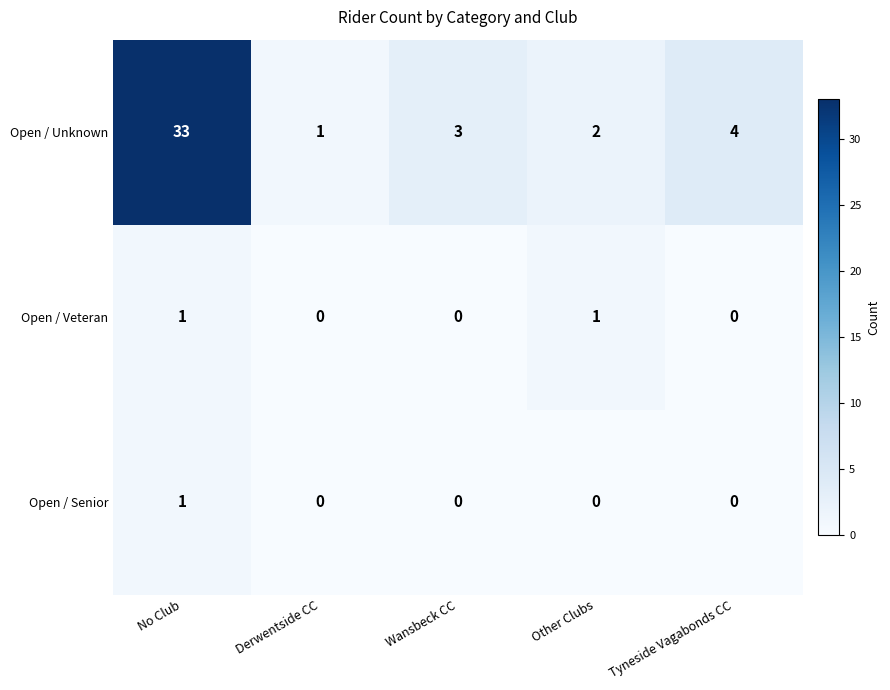

Which series has the largest range (max minus min)?

Open / Unknown